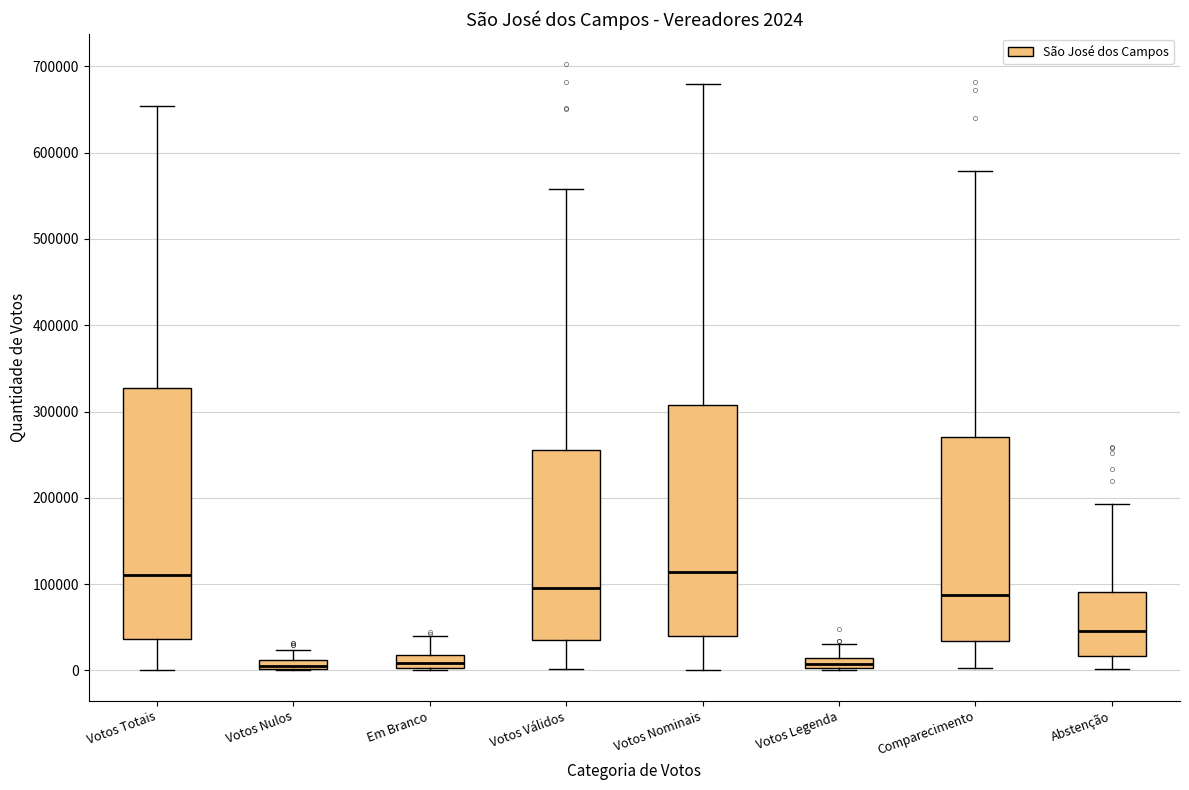

Which box is the tallest, from its lower edge to its upper edge?

Votos Totais